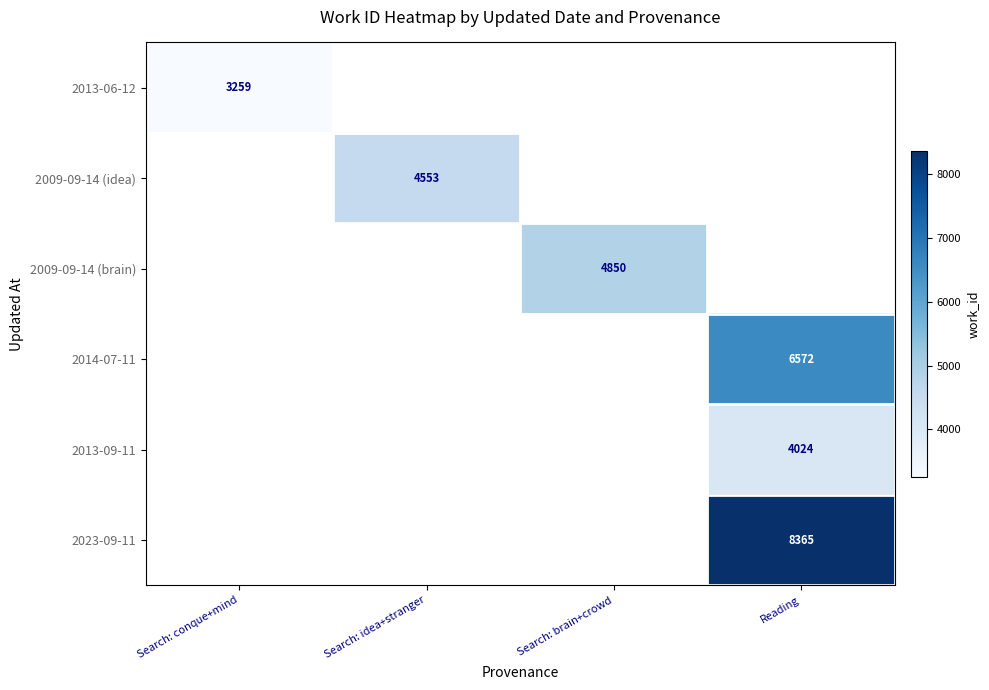

Is it true that 2013-09-11 equals 941 at Reading?

False